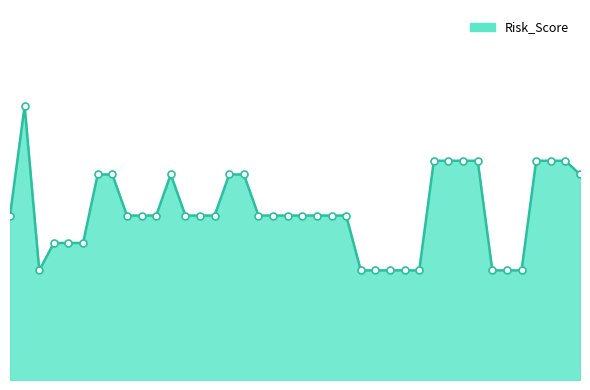

Does the chart have visible grid lines?

No